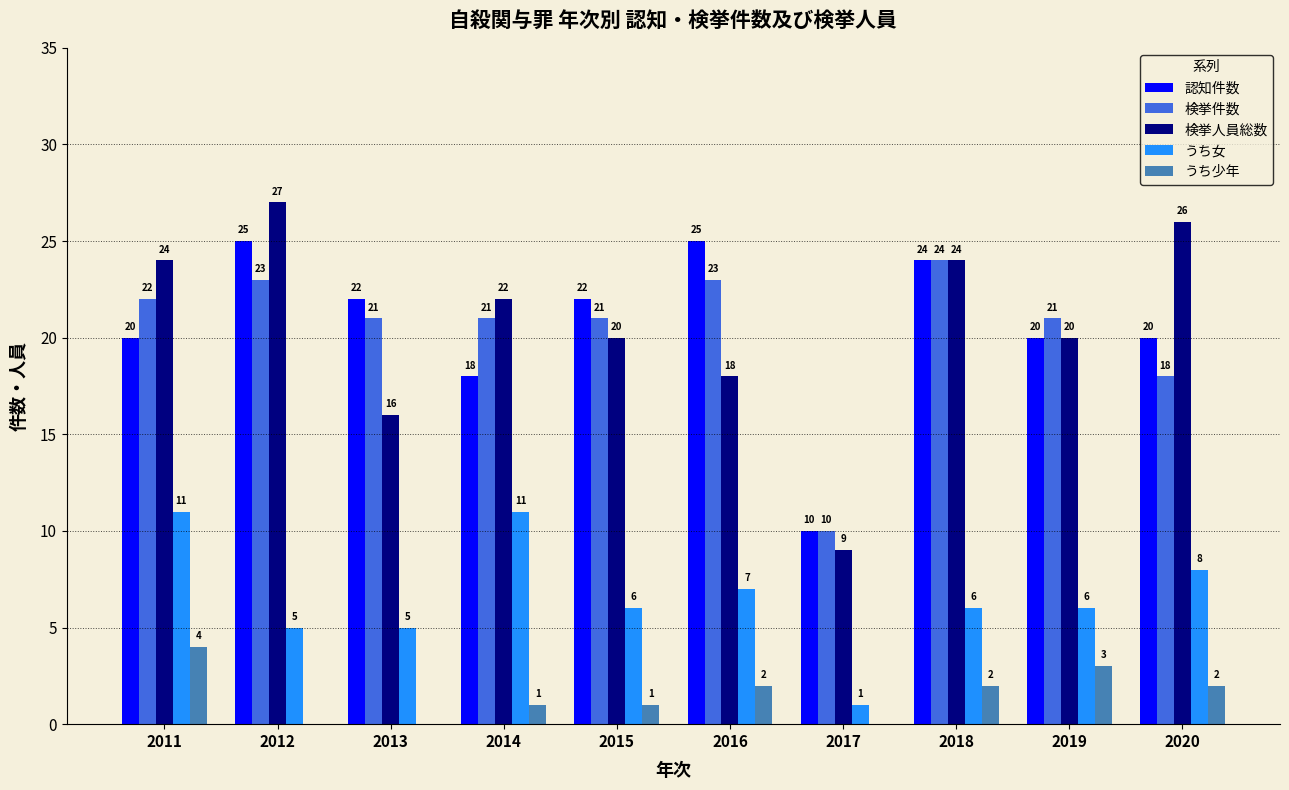

What is the sum of all 認知件数 values?

206